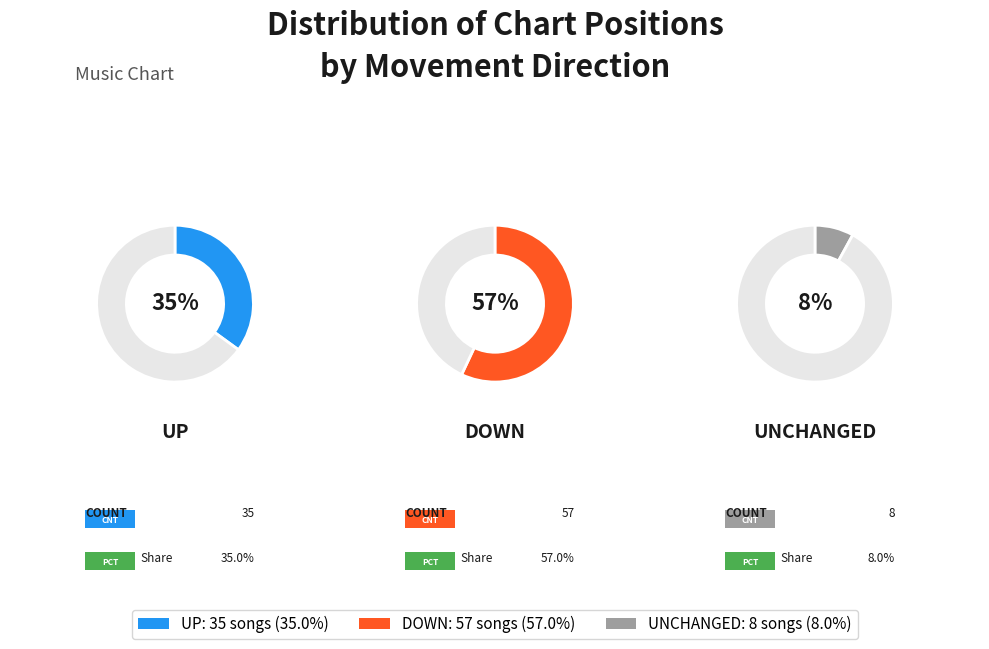

What percentage is the - slice, to the nearest percent?

8%